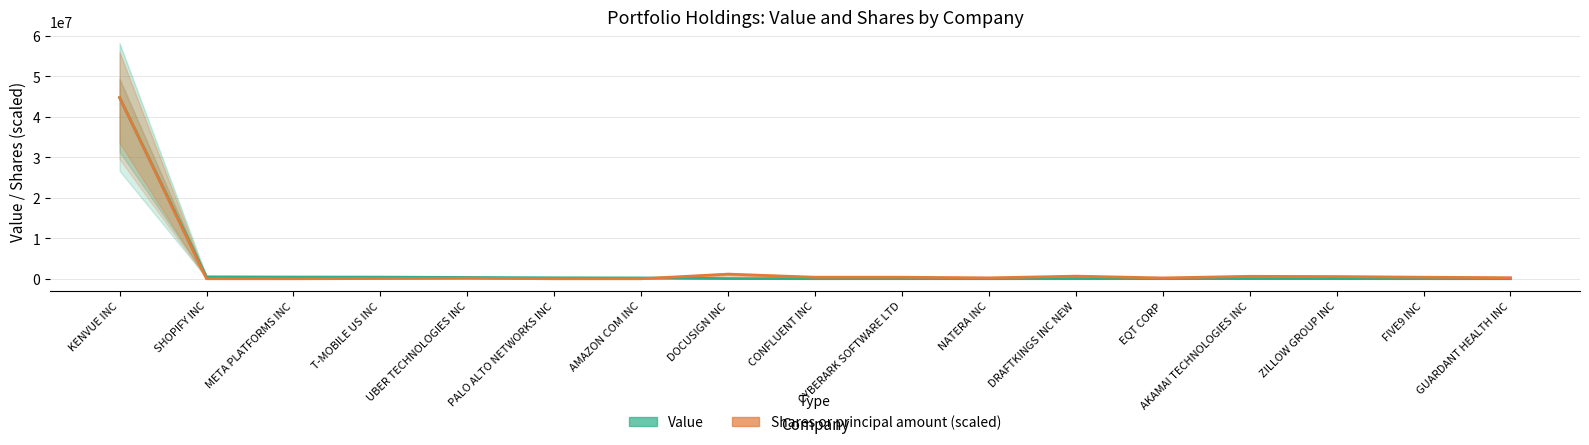

The Shares or principal amount (scaled) series shows 354068.9 at GUARDANT HEALTH INC. True or false?

False